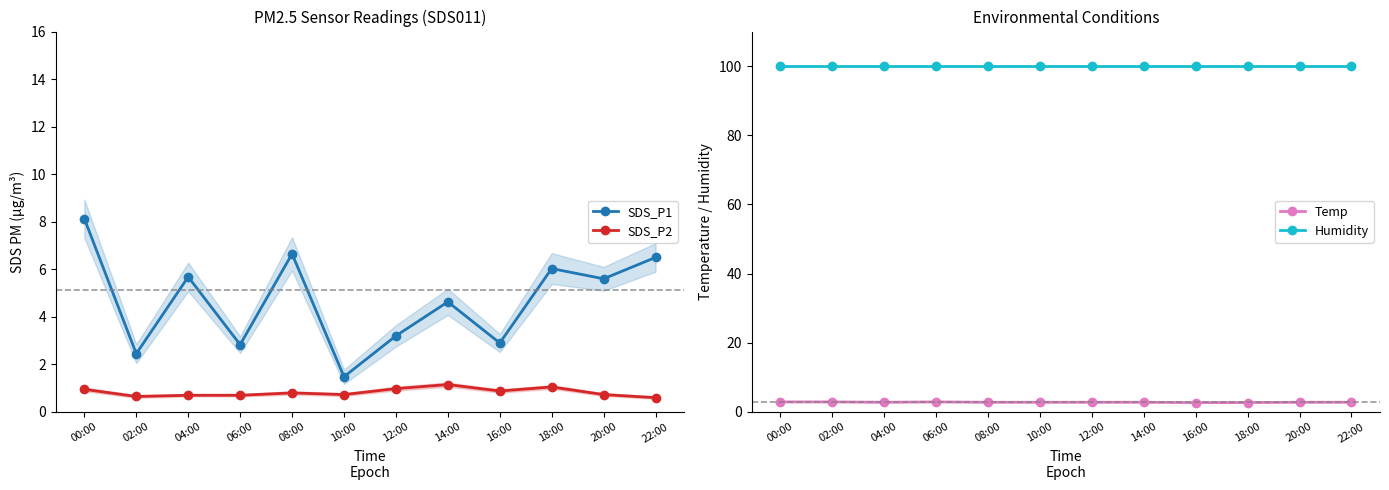

True or false: Temp and SDS_P2 intersect in this chart.

False